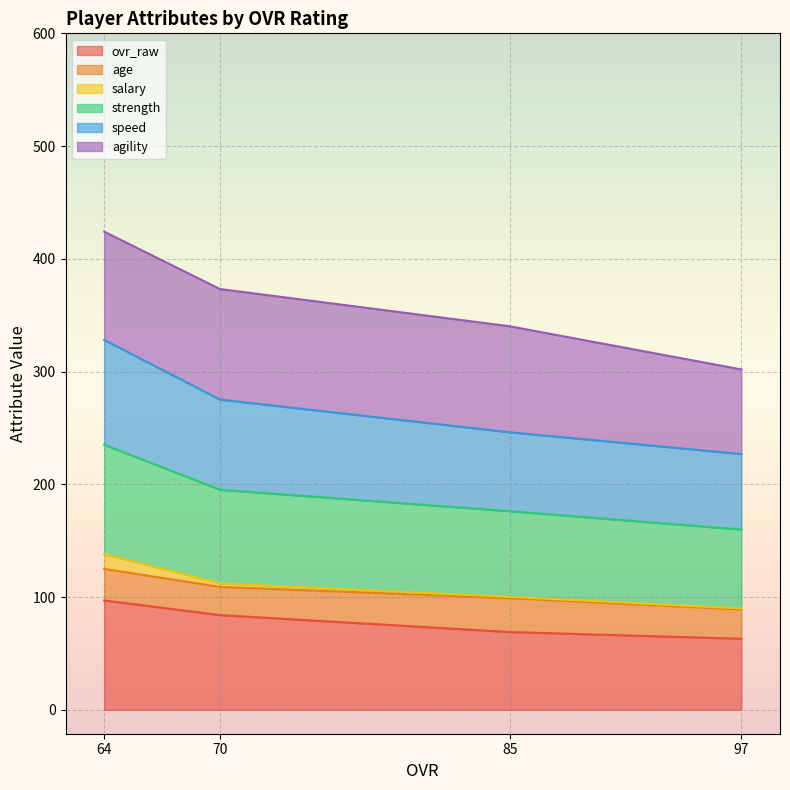

What is the total value across all series at 64?

424.1